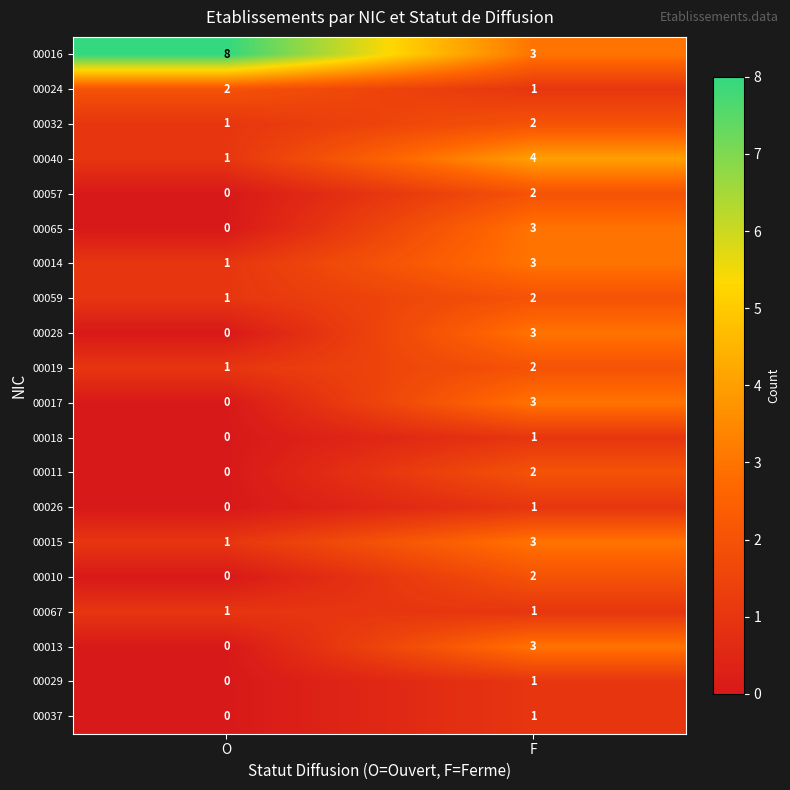

At which category is the sum across all series the highest?

F